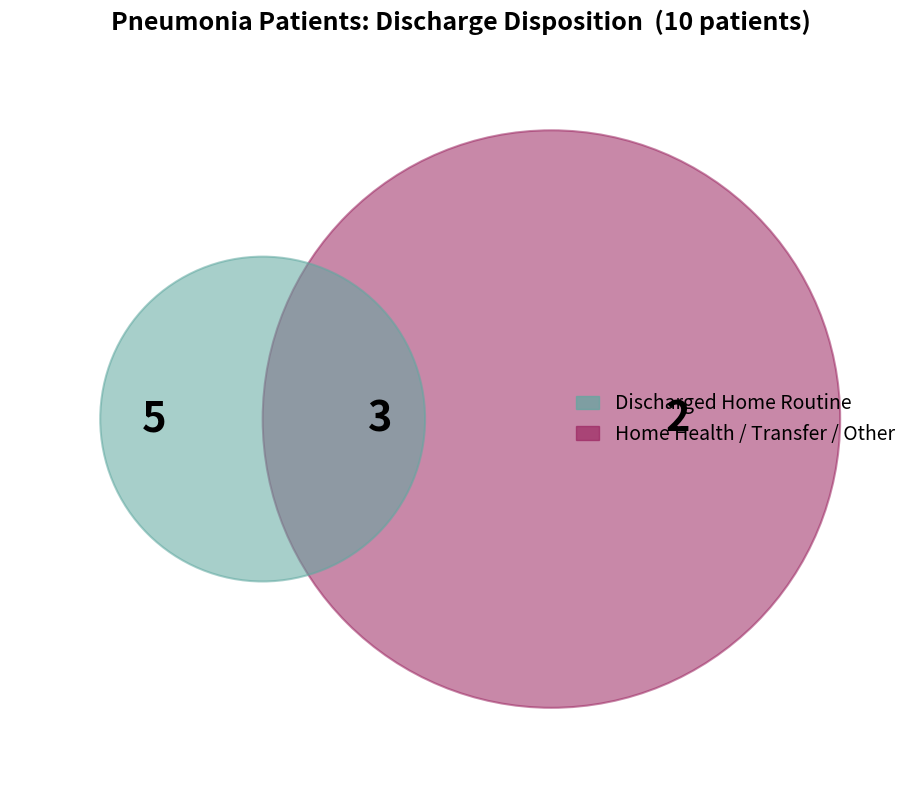

How many segments does this pie chart have?

4